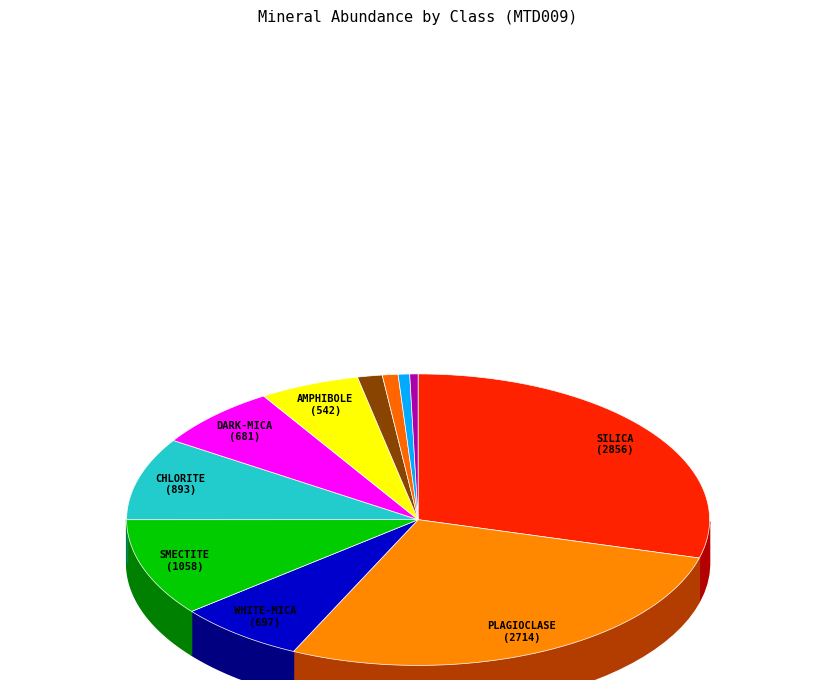

What is the ratio of the value at EPIDOTE to the value at WHITE-MICA?

0.1